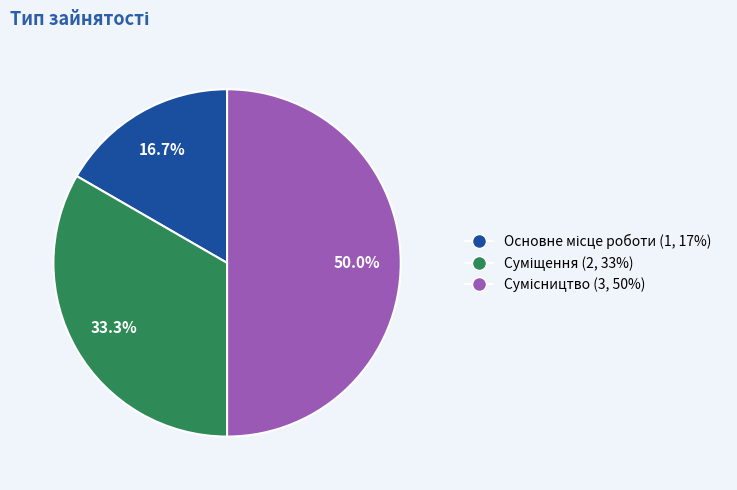

How many segments does this pie chart have?

3